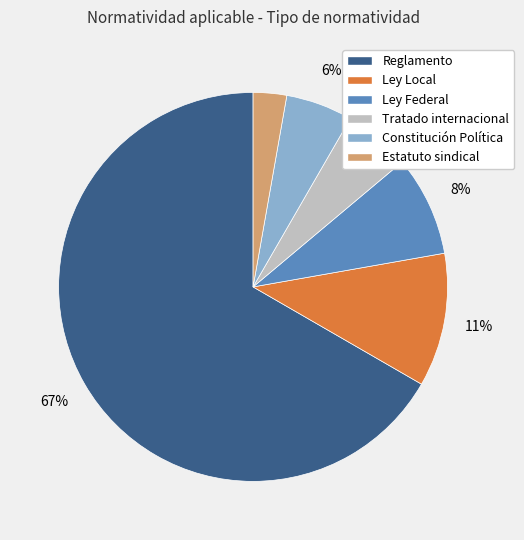

True or false: Reglamento accounts for 56% of the total.

False